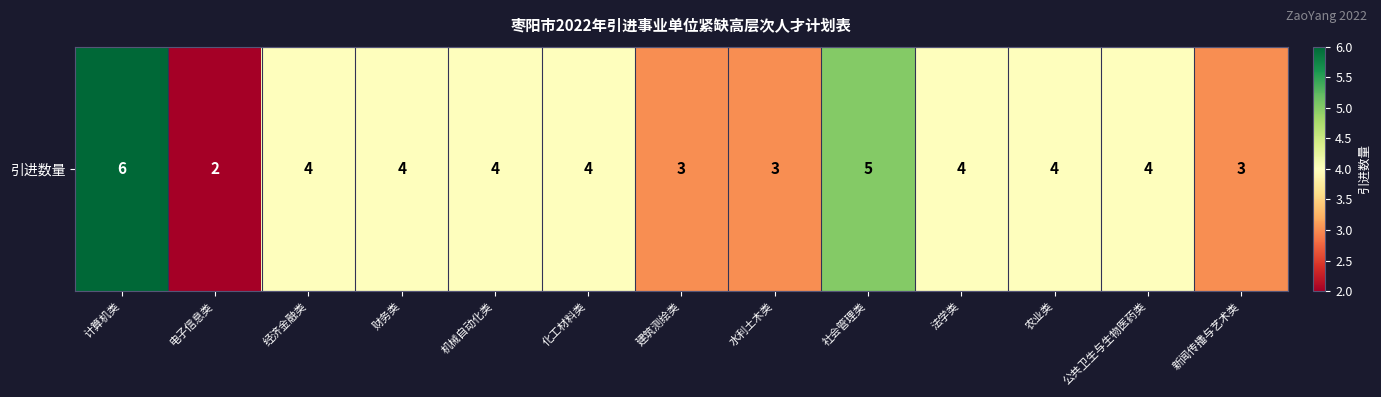

What value does the data have at 财务类?

4